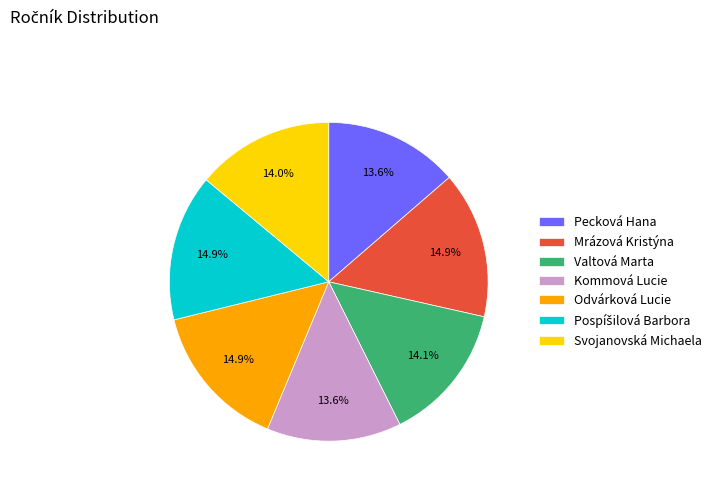

Do Kommová Lucie and Pecková Hana together represent more than half of the pie?

No